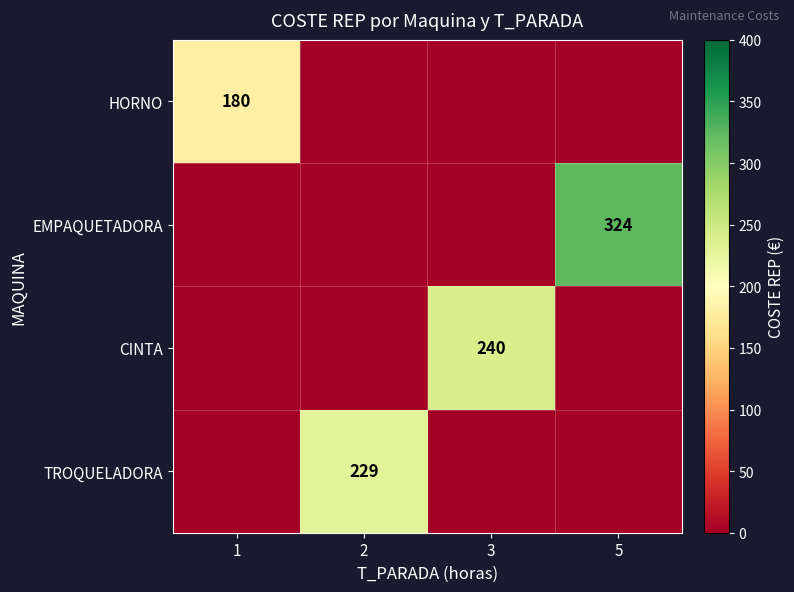

The value of EMPAQUETADORA at 5 is 324. True or false?

True